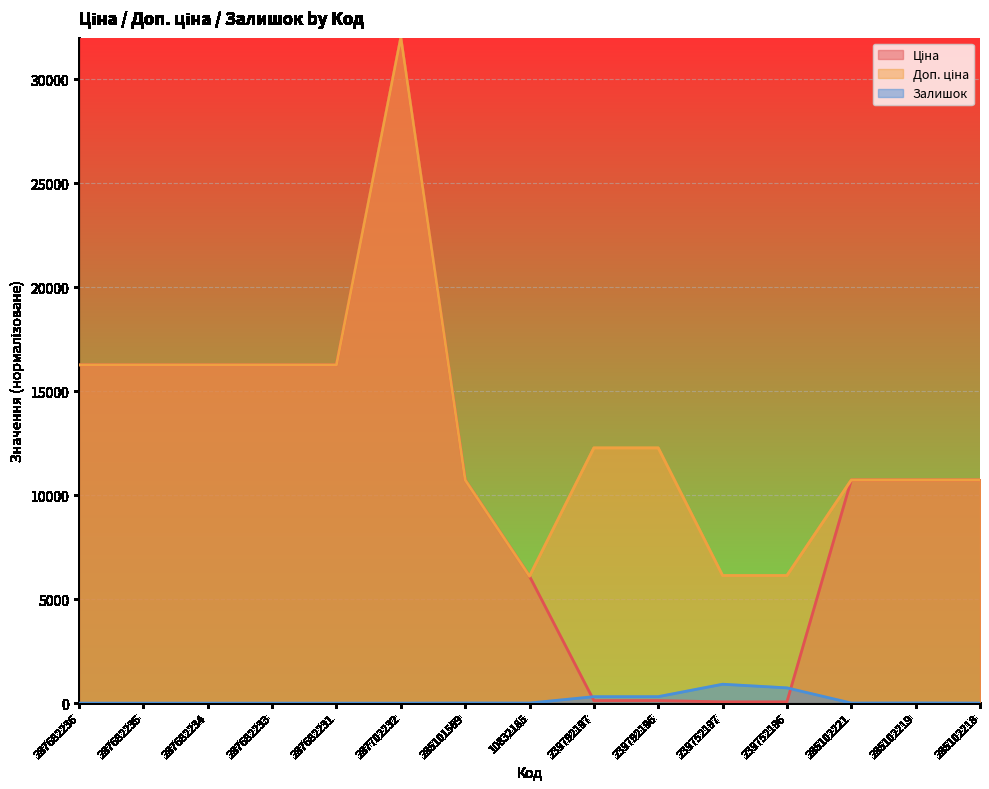

What are all the series names shown in the legend?

Ціна, Доп. ціна, Залишок